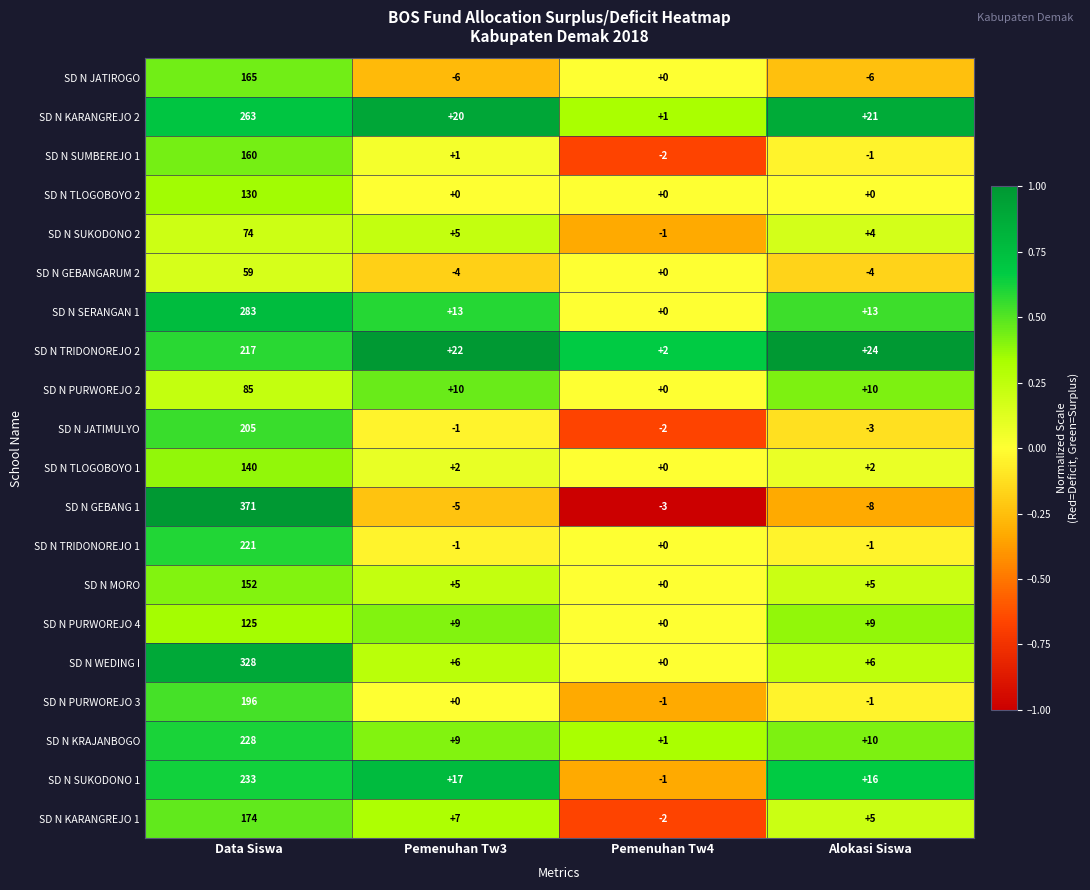

How many values in the SD N JATIROGO series are below 0?

2